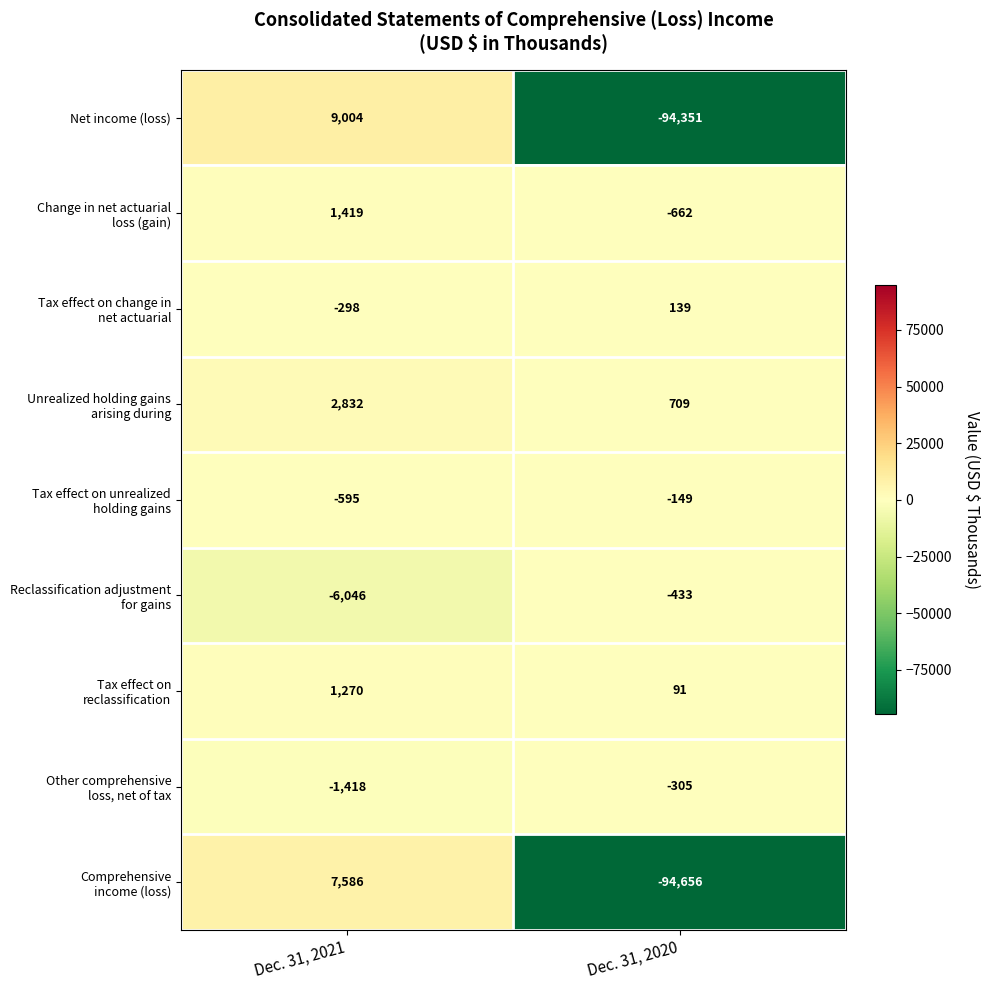

At which category is the sum across all series the highest?

Dec. 31, 2021